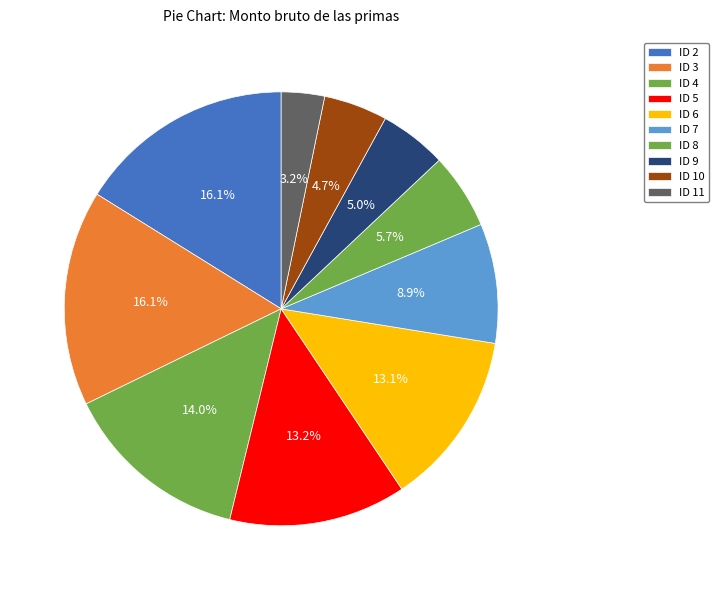

Do ID 7 and ID 2 together represent more than half of the pie?

No